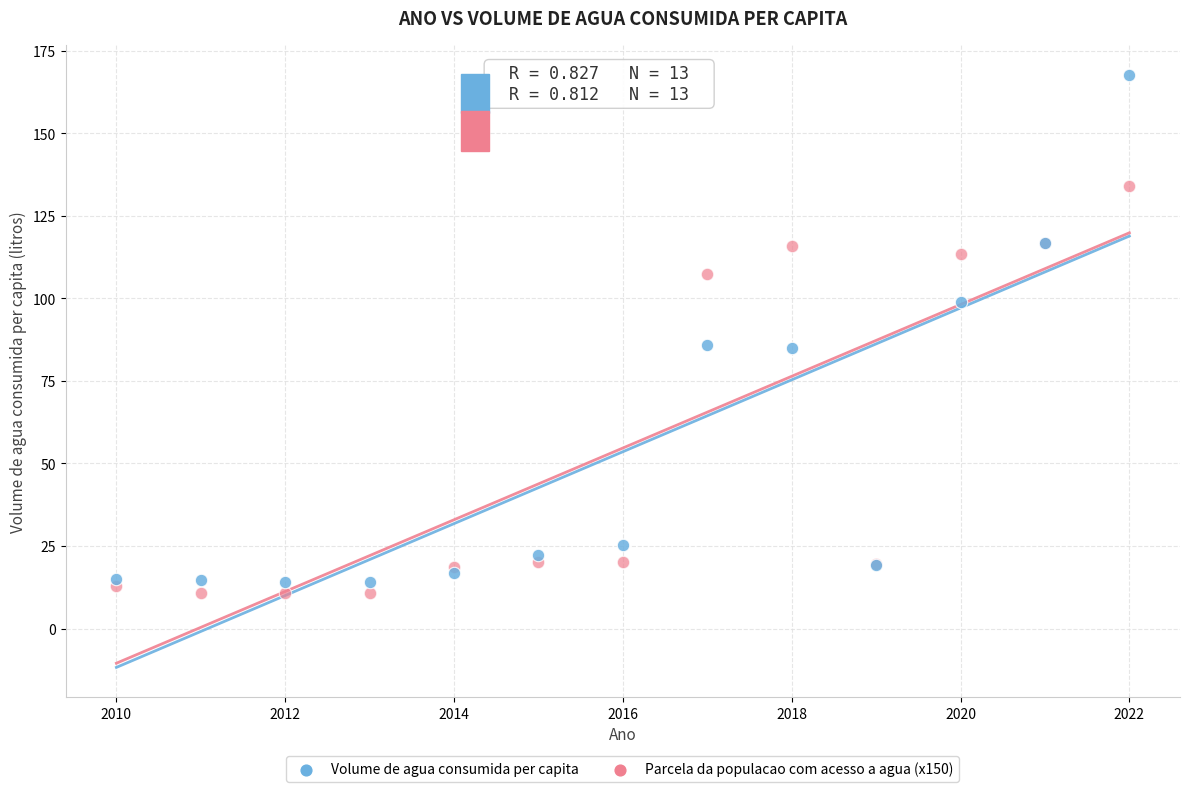

What is the X range (max minus min) for the scatter plot?

12.0